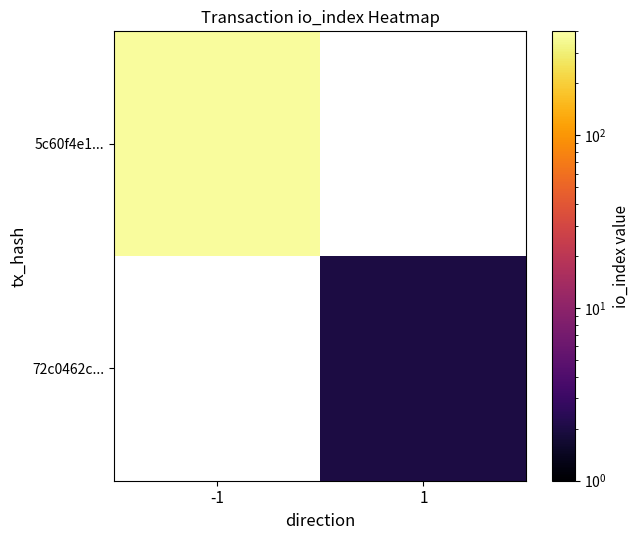

Which series has the widest spread of values?

5c60f4e1...